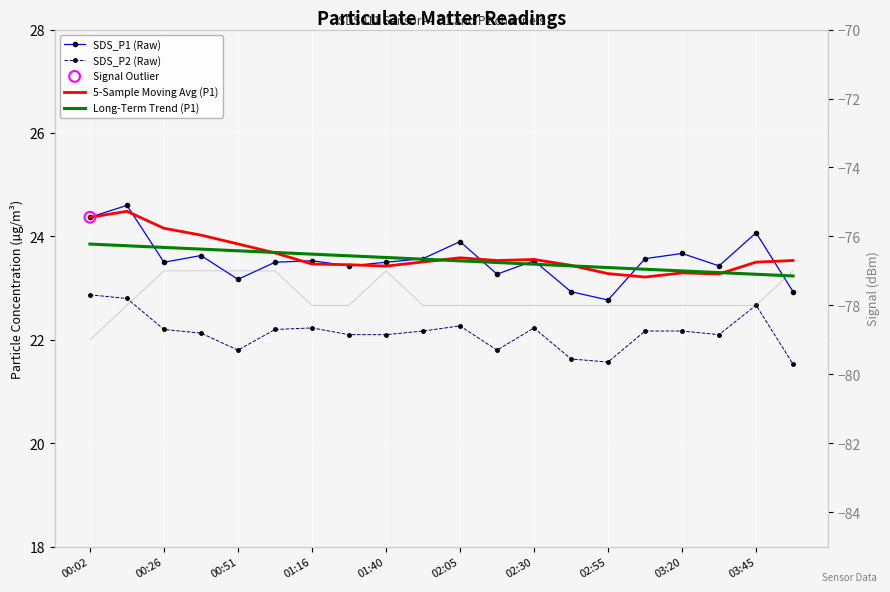

Which series has the largest total across all categories?

5-Sample Moving Avg (P1)